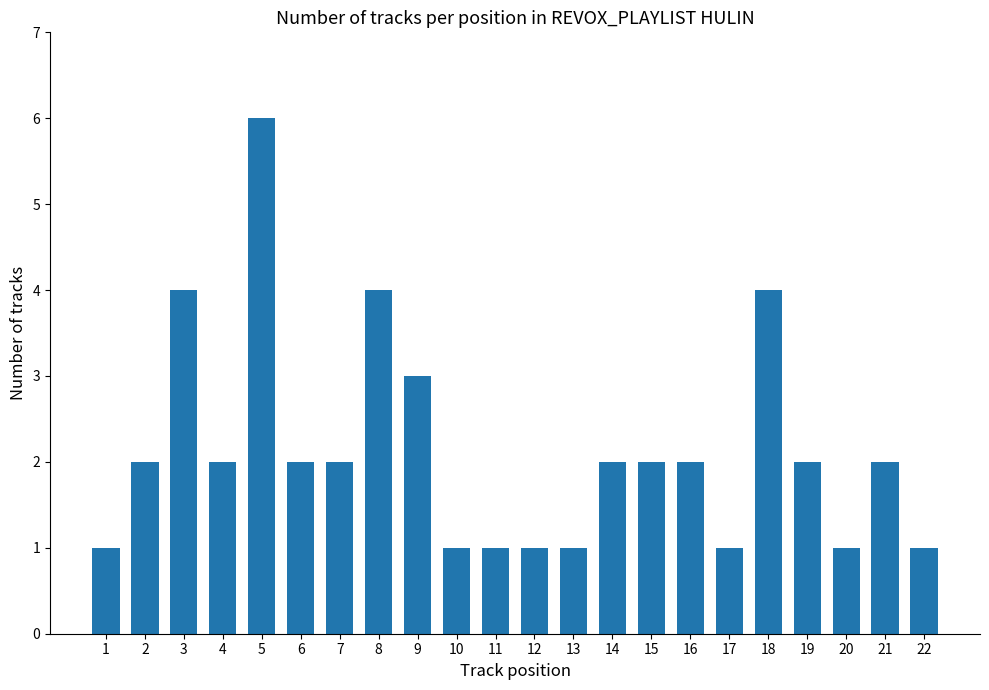

What is the average value?

2